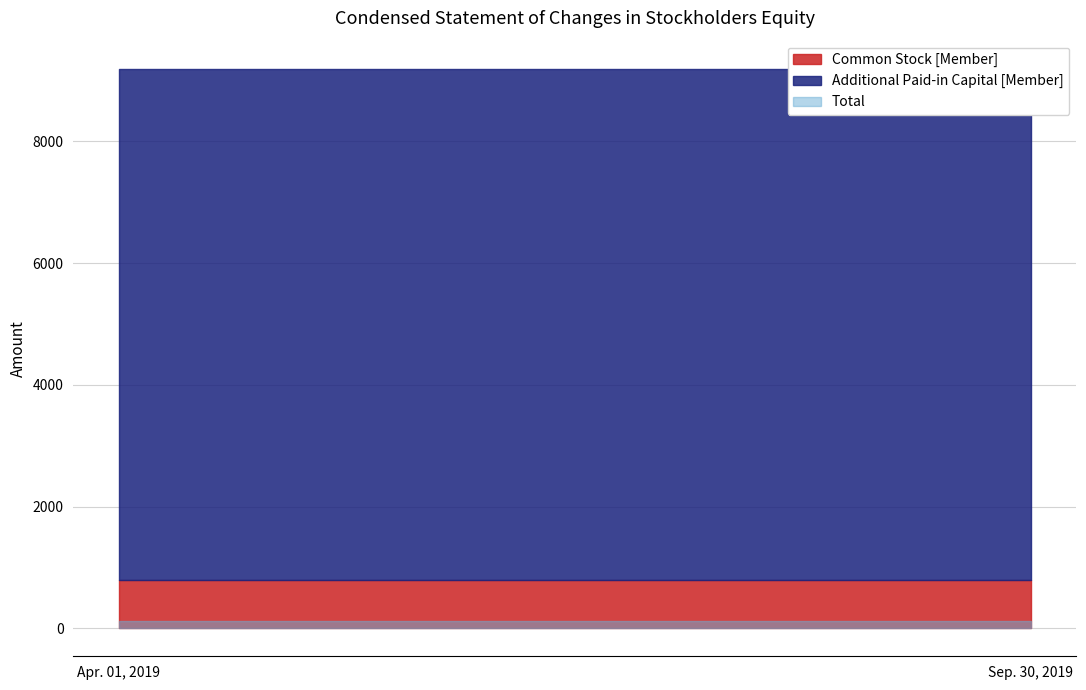

Which category has the highest value across all series?

Apr. 01, 2019